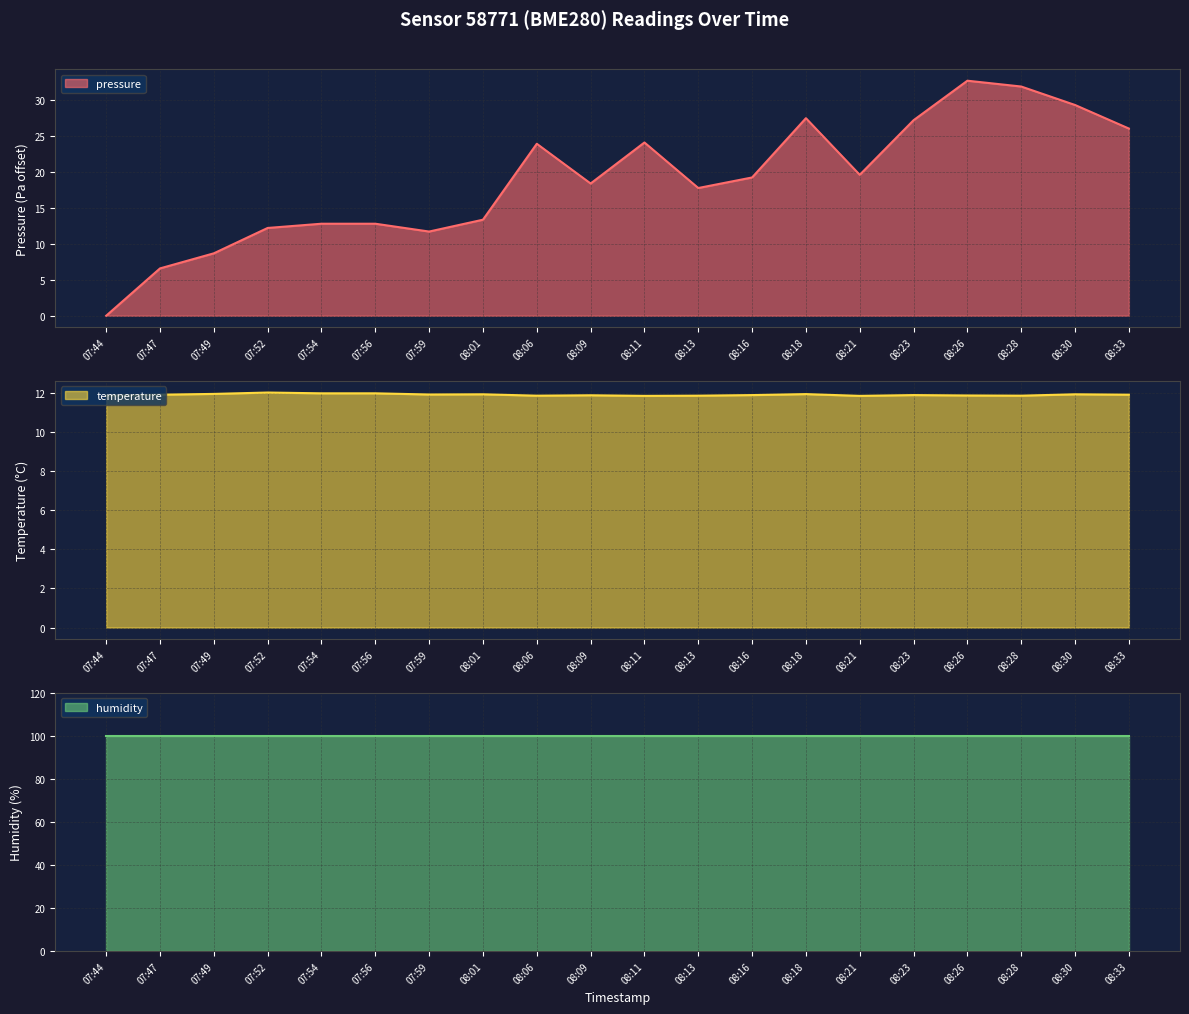

What is the sum of all temperature values?

237.7